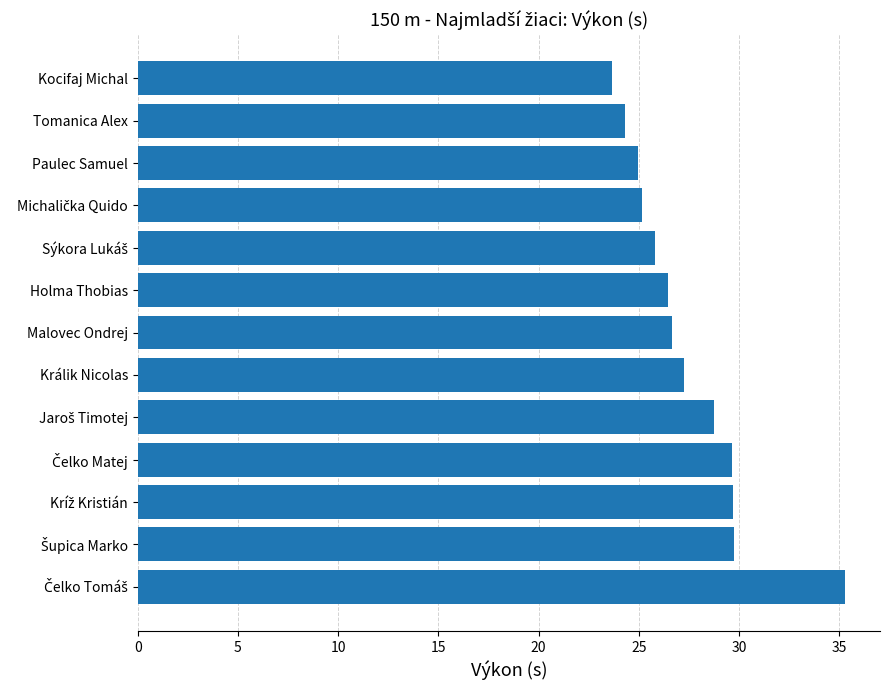

What is the average value?

27.5